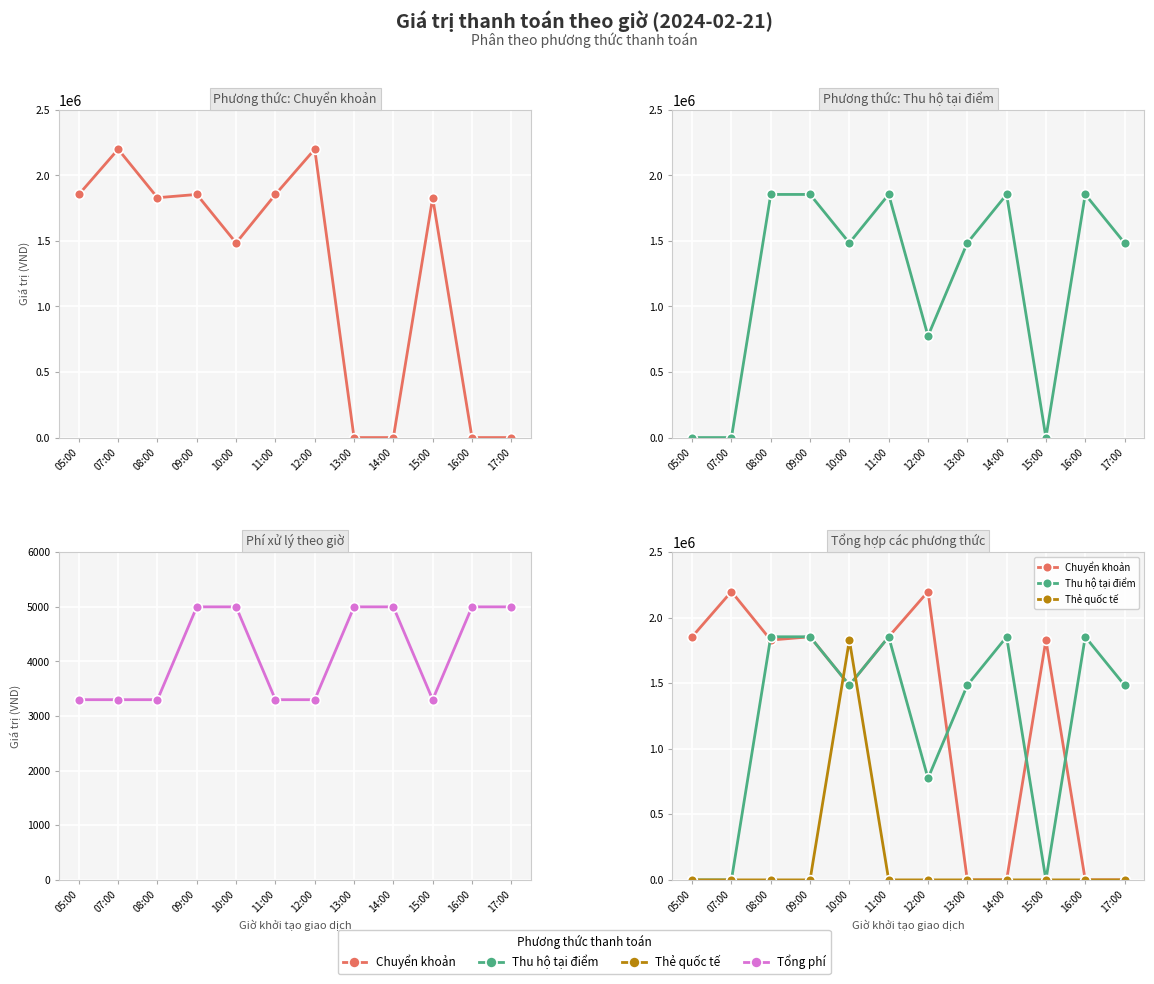

After their last crossing, which series has the higher values: Thu hộ tại điểm or Chuyển khoản?

Thu hộ tại điểm